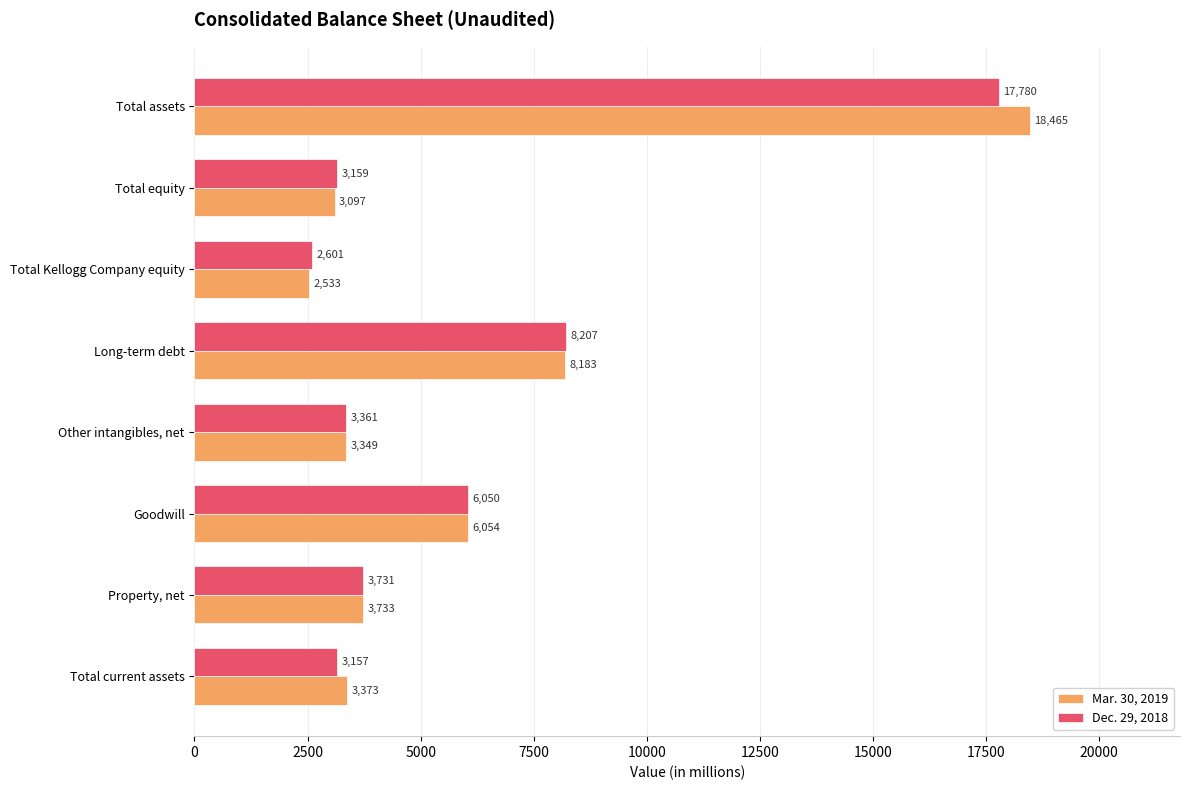

Which series has the widest spread of values?

Mar. 30, 2019